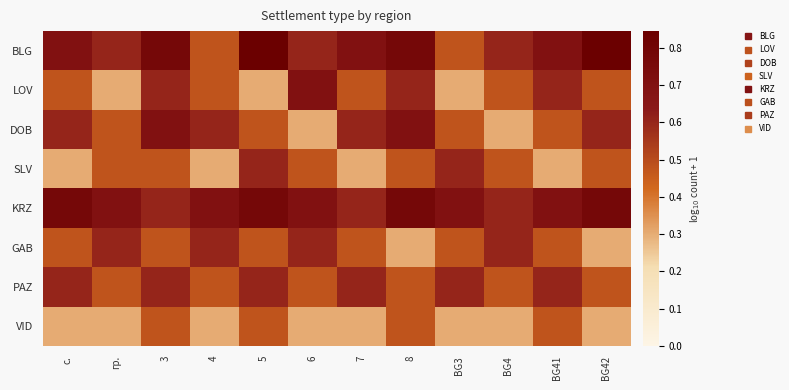

At which category is the sum across all series the highest?

3